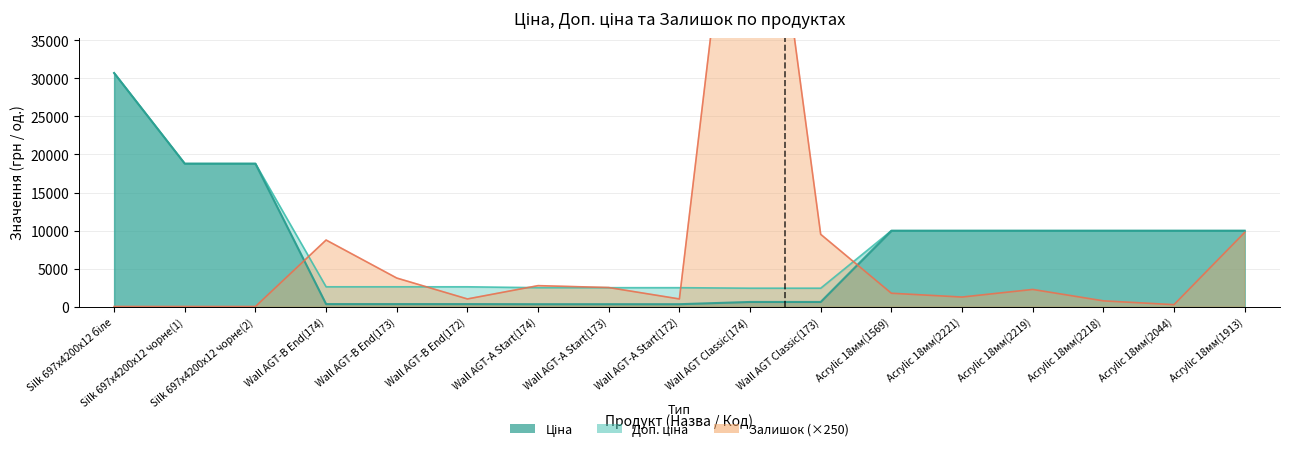

True or false: Доп. ціна and Залишок intersect in this chart.

True